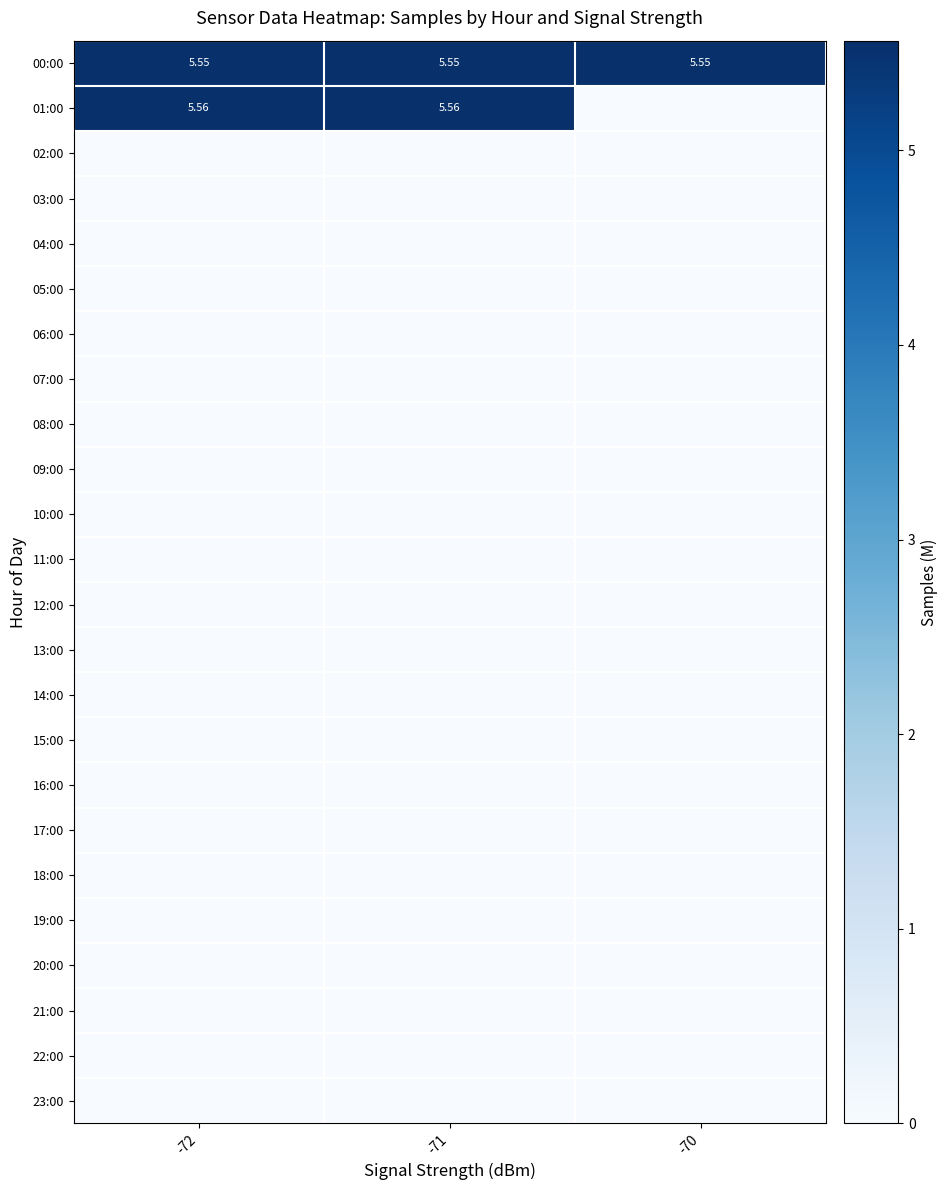

At -72, list the series in order from largest to smallest.

01:00, 00:00, 02:00, 03:00, 04:00, 05:00, 06:00, 07:00, 08:00, 09:00, 10:00, 11:00, 12:00, 13:00, 14:00, 15:00, 16:00, 17:00, 18:00, 19:00, 20:00, 21:00, 22:00, 23:00